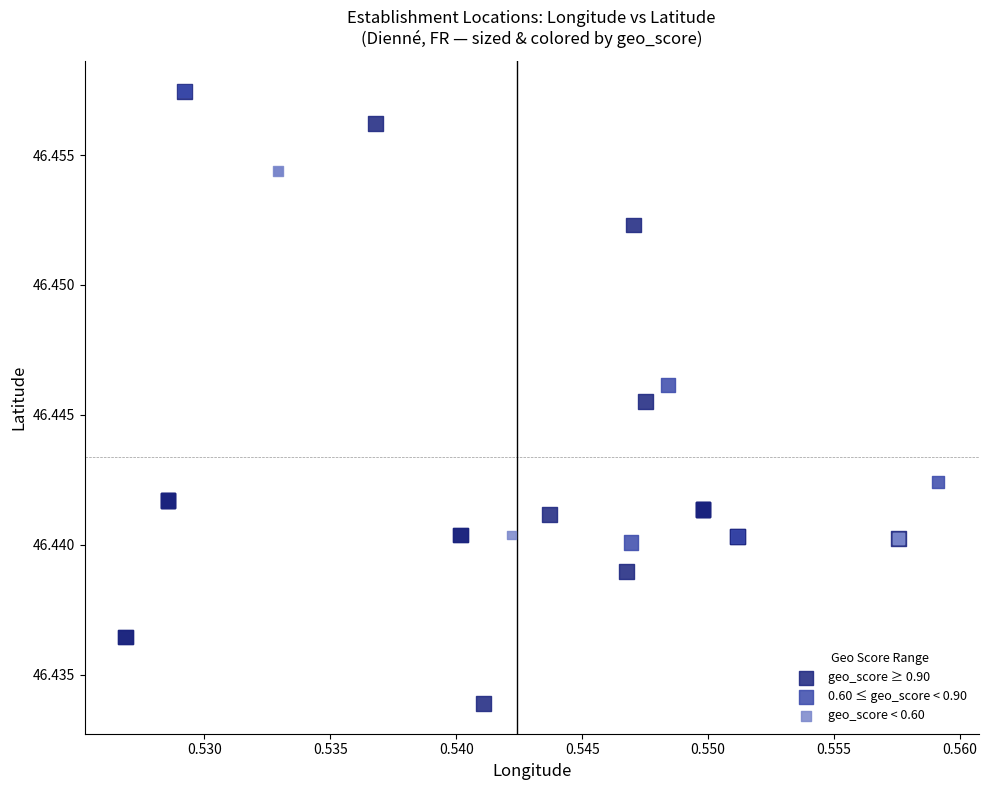

Which series has the largest Y range (max minus min)?

geo_score ≥ 0.90